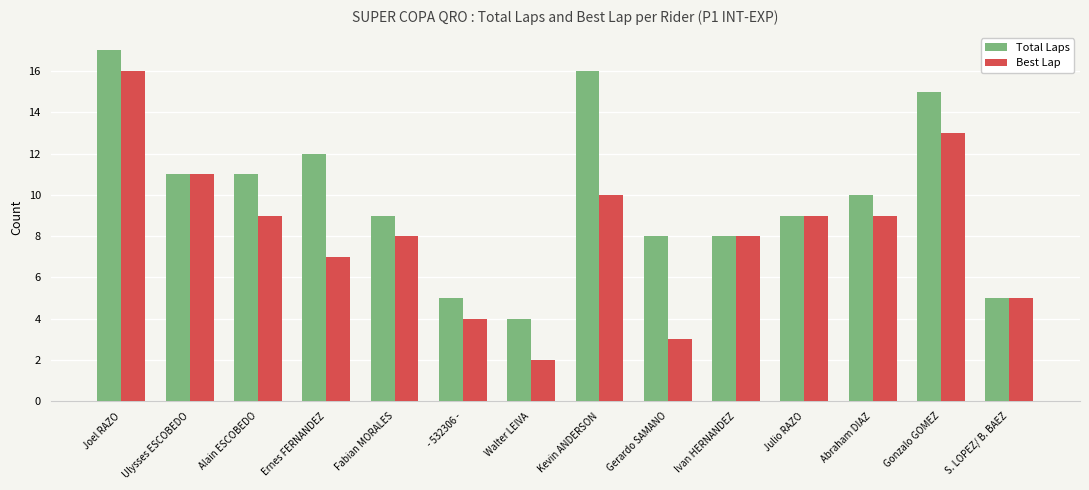

What position from the right is Julio RAZO?

4